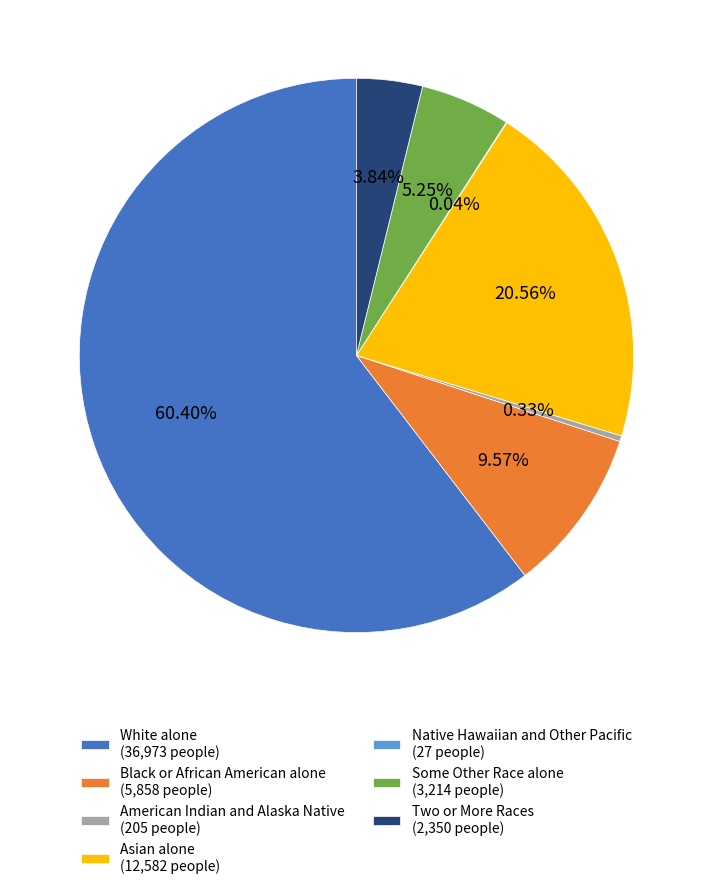

Combined, what portion of the pie is Some Other Race alone and Asian alone?

25.8%